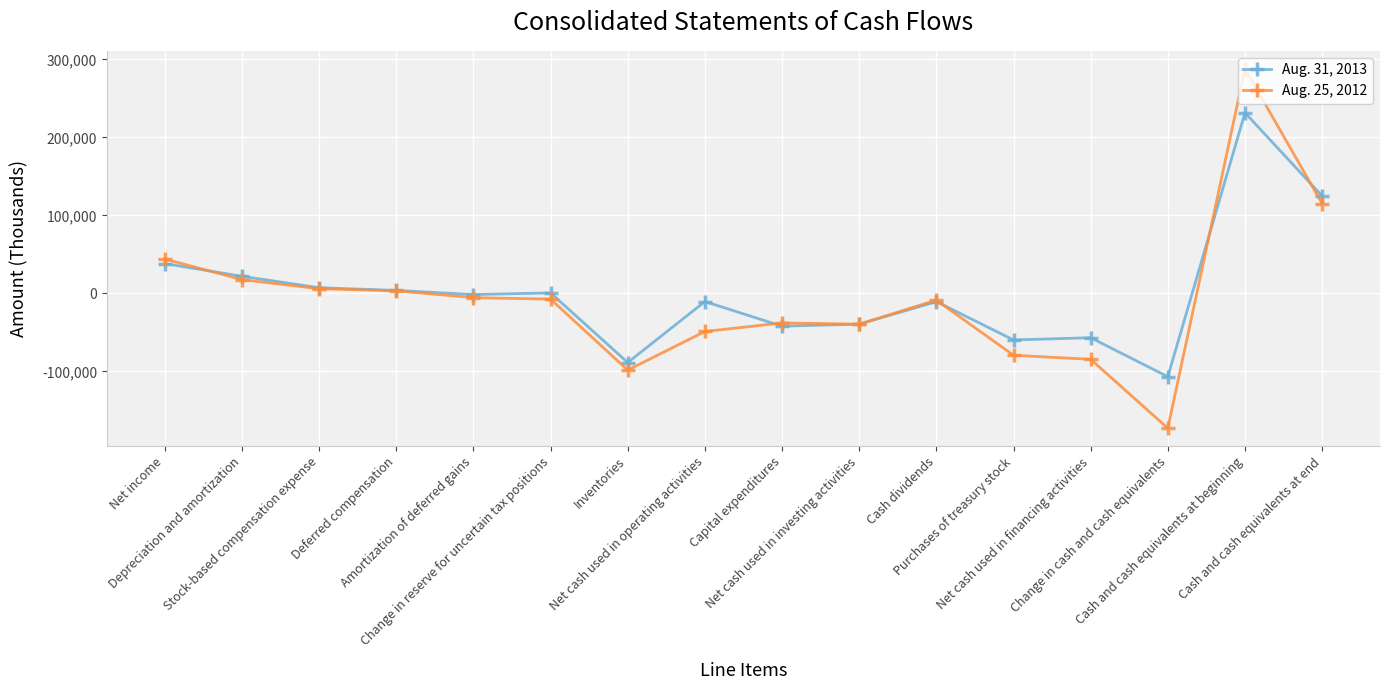

What is the label of the 2nd point from the left?

Depreciation and amortization